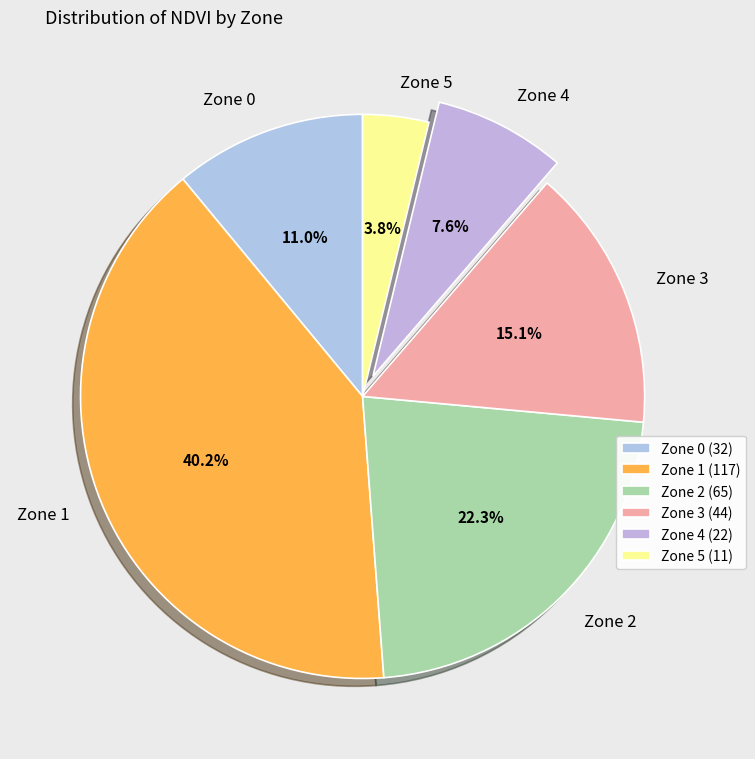

The Zone 0 slice represents 11% of the pie. True or false?

True